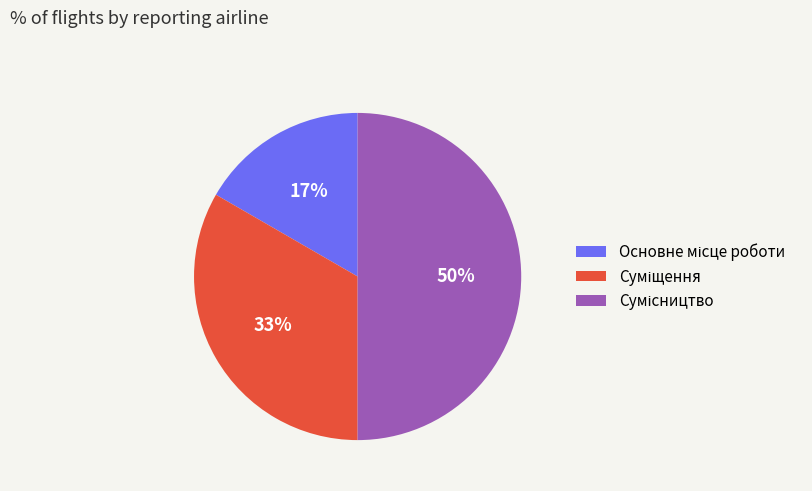

How many slices are in this pie chart?

3